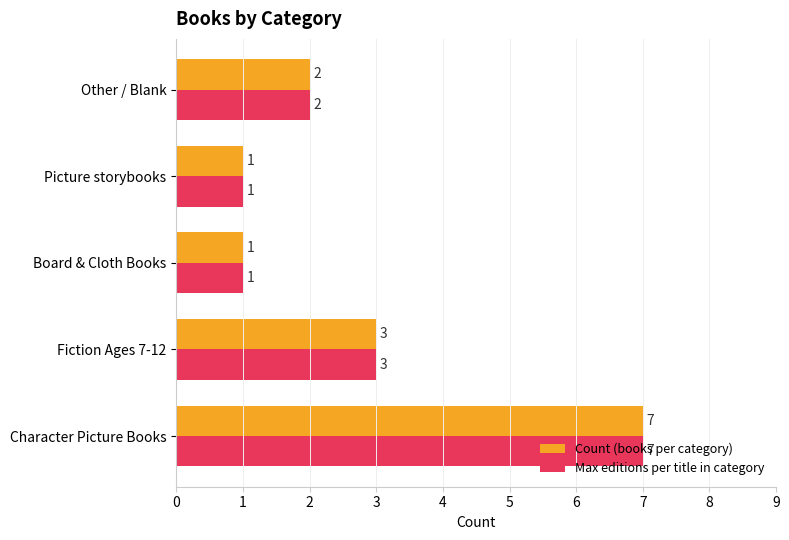

What is the greatest value displayed?

7